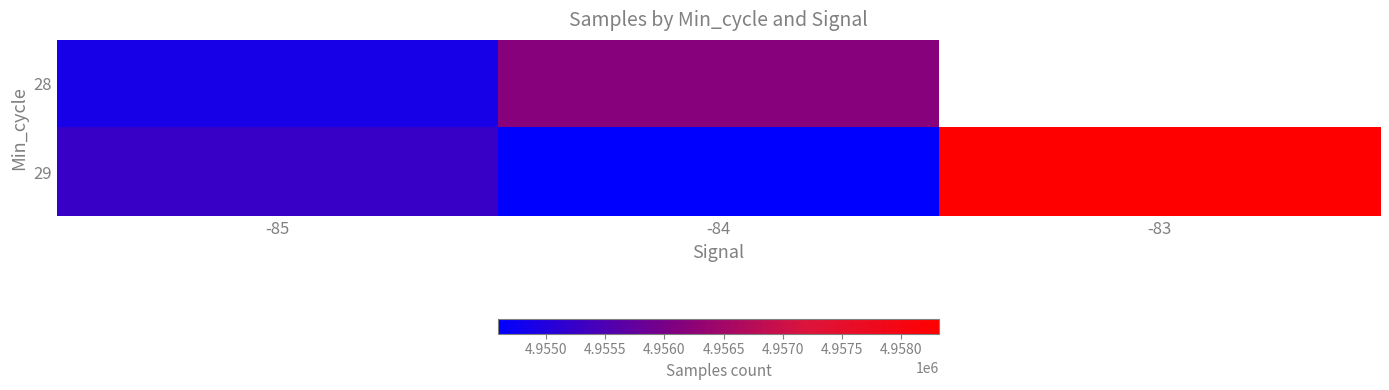

Which category has the highest value in the 28 series?

-84